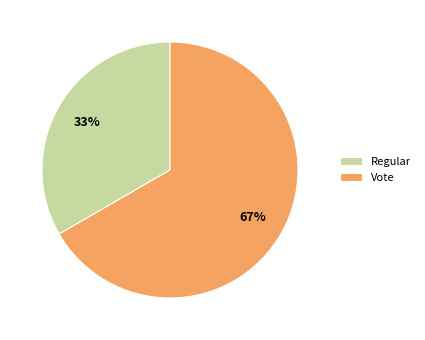

Do Regular and Vote together represent more than half of the pie?

Yes